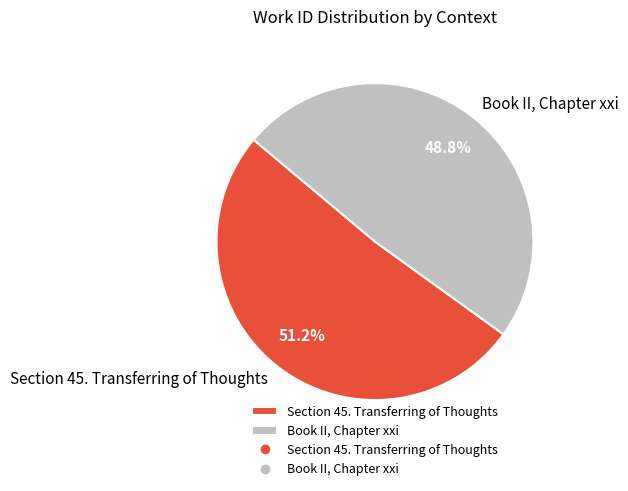

What percentage is the Section 45. Transferring of Thoughts slice, to the nearest percent?

51%